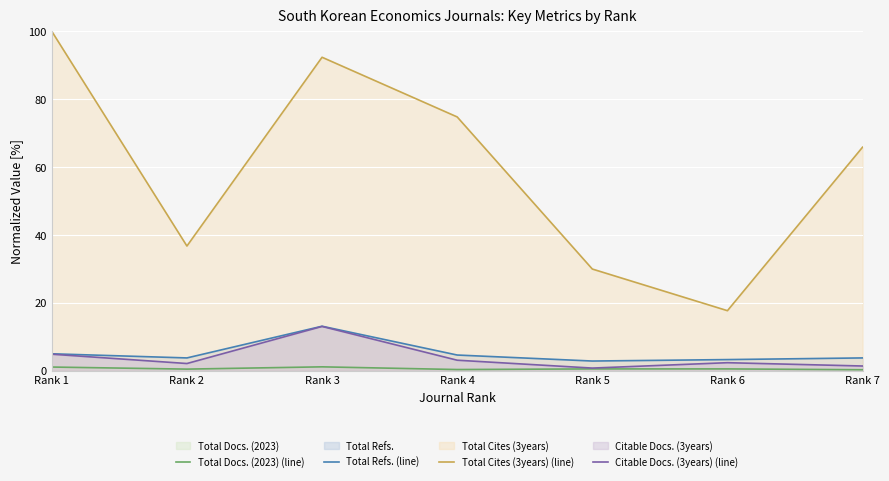

True or false: Total Docs. (2023) (line) and Total Refs. (line) intersect in this chart.

False